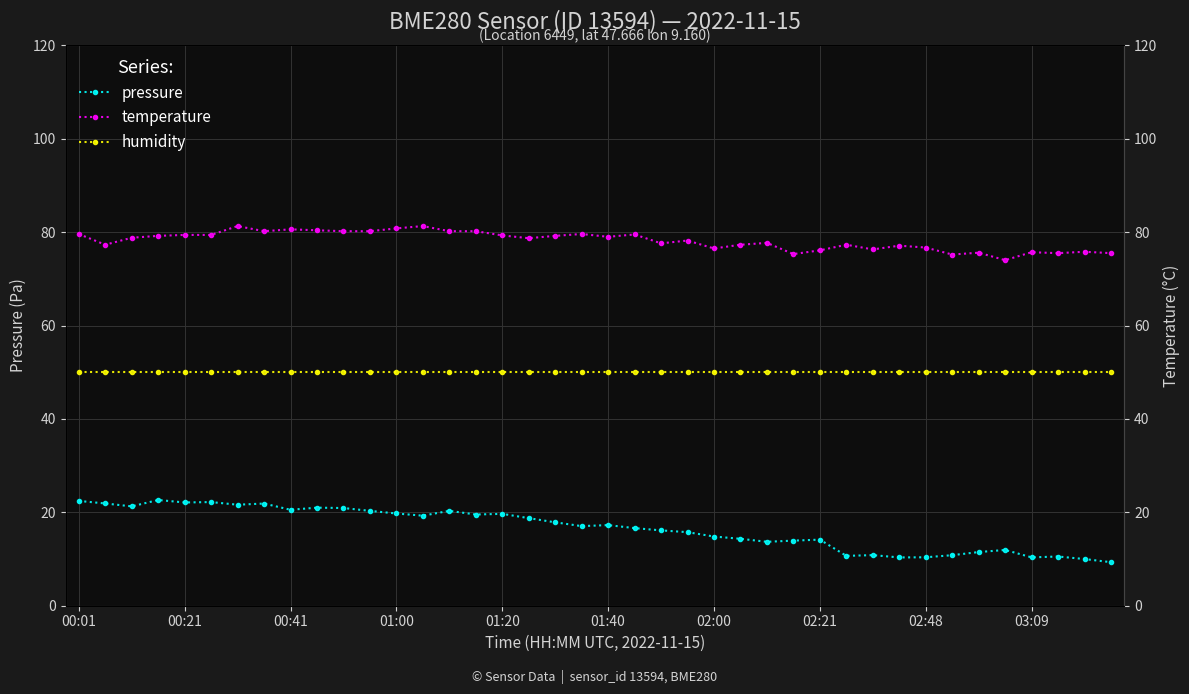

The value of pressure at 34 is 11.5. True or false?

True